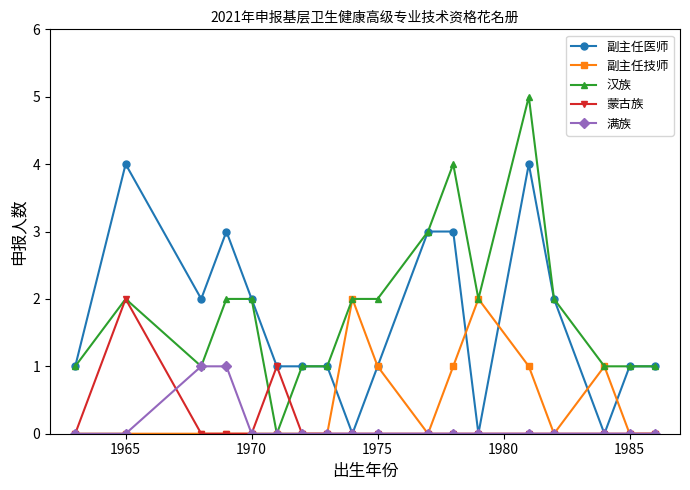

What are all the series names shown in the legend?

副主任医师, 副主任技师, 汉族, 蒙古族, 满族